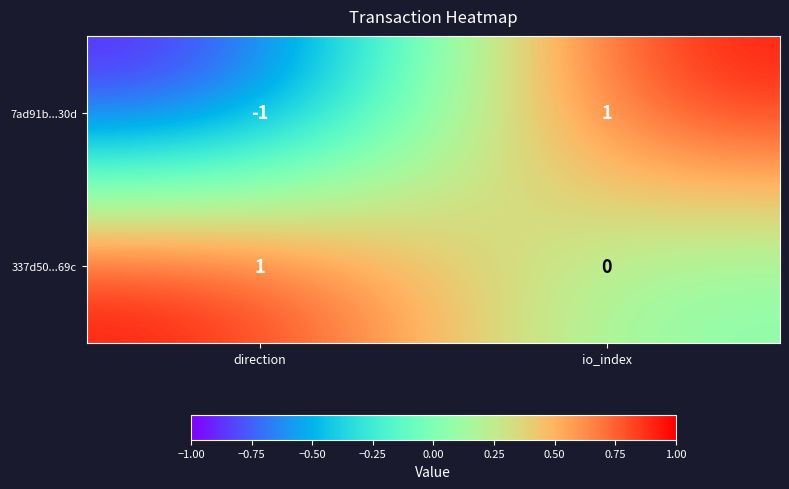

Is the value of 7ad91b...30d at direction greater than the value of 337d50...69c at io_index?

No